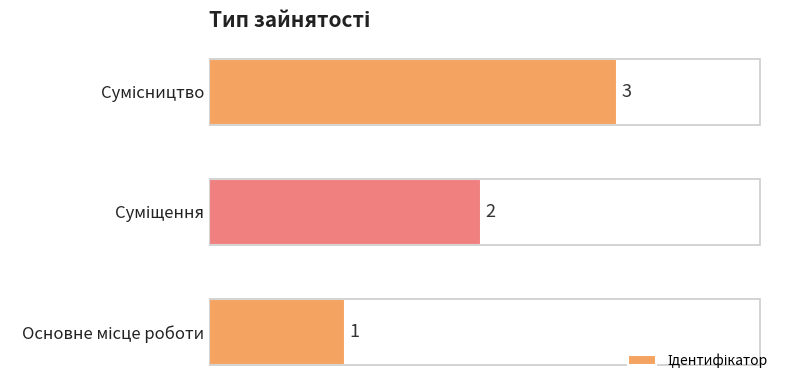

What is the sum of all values?

6